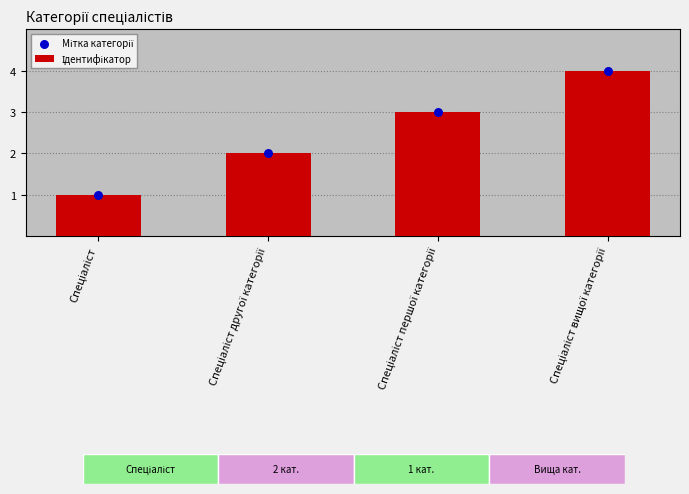

Which series reaches the minimum Y coordinate?

Ідентифікатор